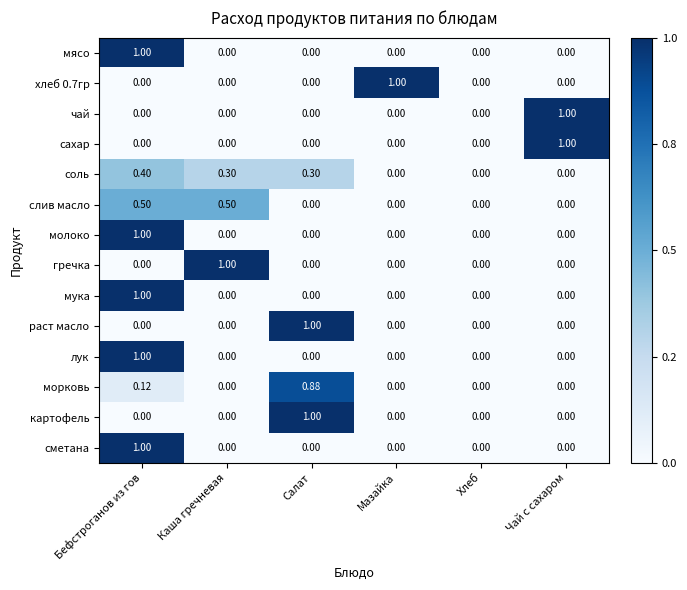

At which category is the sum across all series the highest?

Бефстроганов из гов